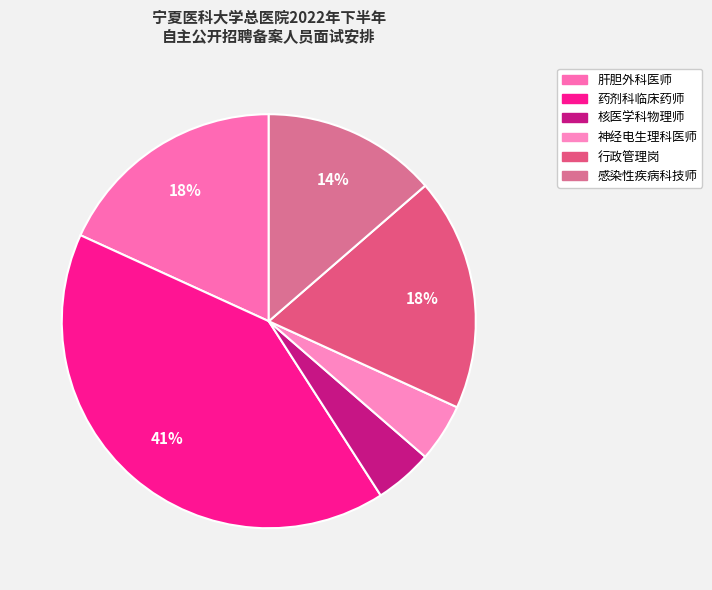

How many slices are in this pie chart?

6